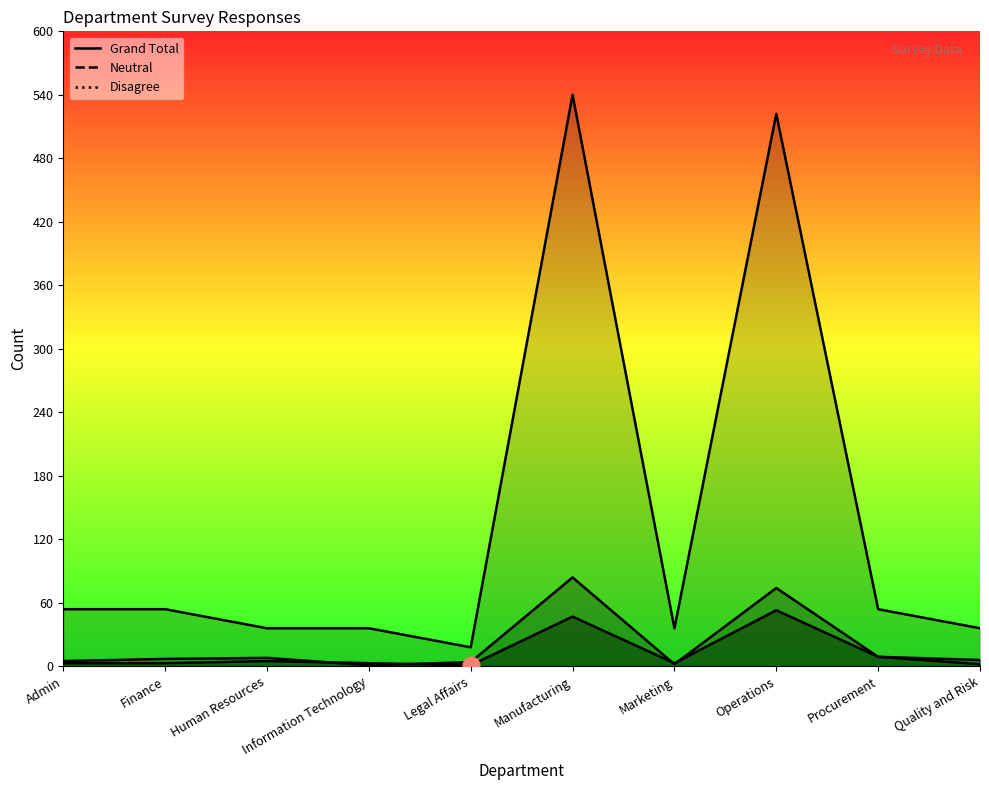

How many values in the Neutral series are below 7?

5